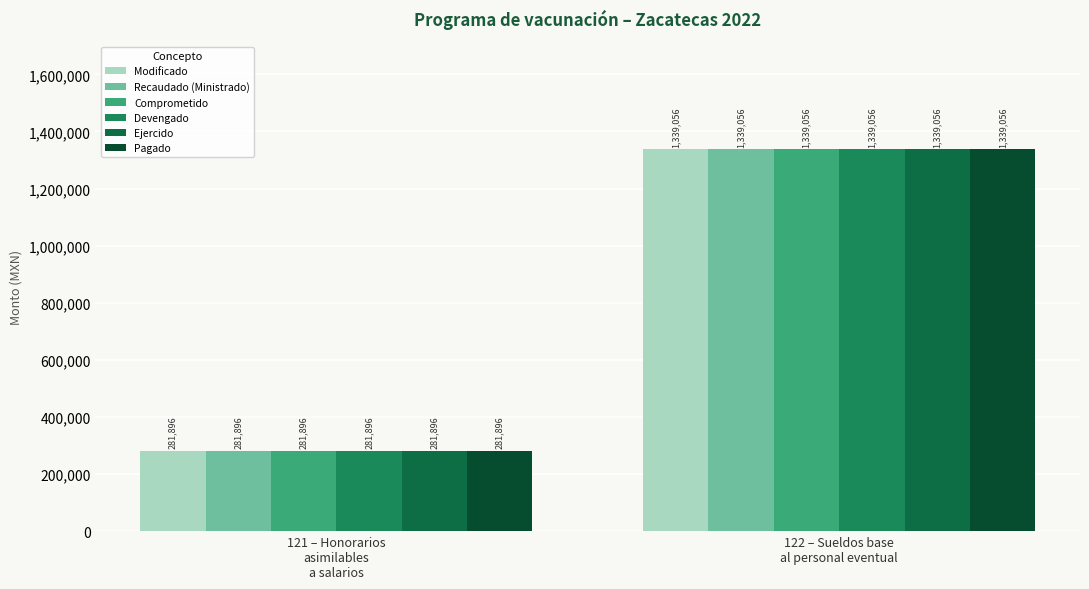

At which label is Recaudado (Ministrado) closest to 810476?

121 – Honorarios
asimilables
a salarios